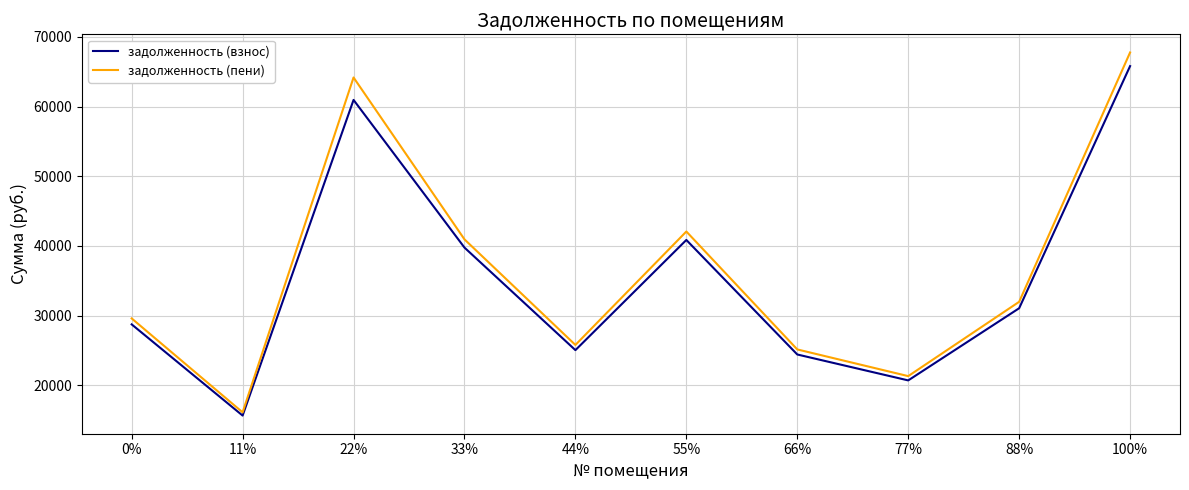

Reading left to right, what are all the values shown in this chart?

задолженность (взнос): 28740.9	15654.0	60957.6	39761.2	25046.4	40856.9	24420.2	20700.8	31057.4	65809.4
задолженность (пени): 29594.6	16119.0	64177.2	40942.3	25790.4	42070.6	25145.6	21315.7	31980.0	67764.2